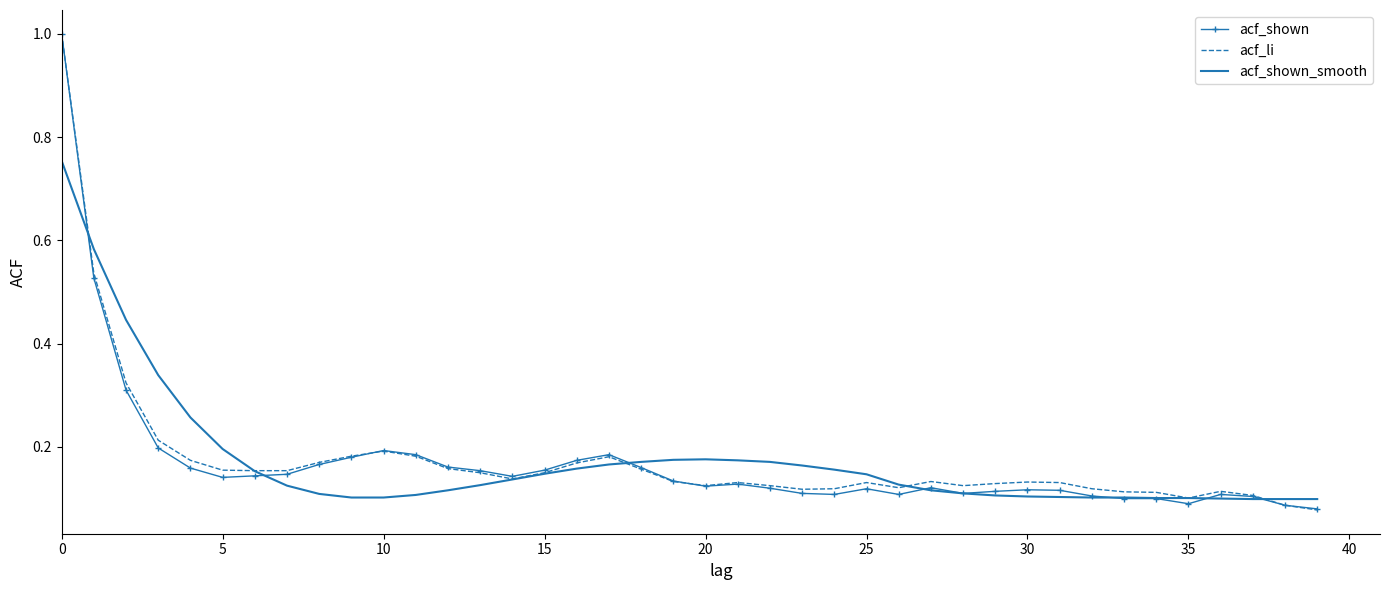

Which label corresponds to the smallest value in the chart?

39